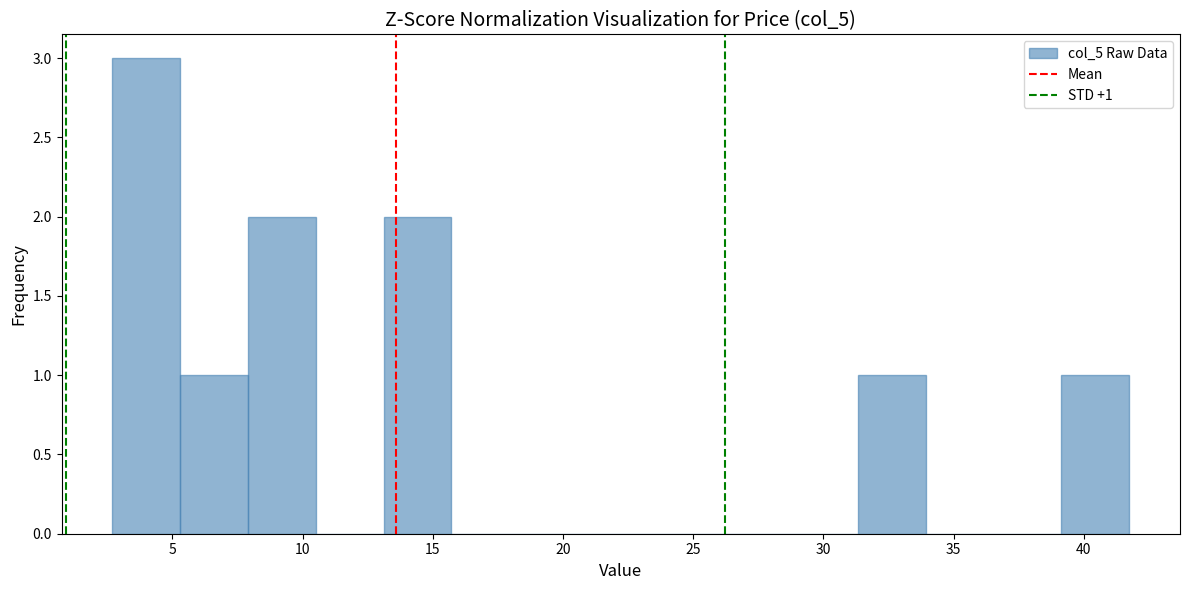

Over which range of the x-axis is the bar tallest?

2.5 to 5.5